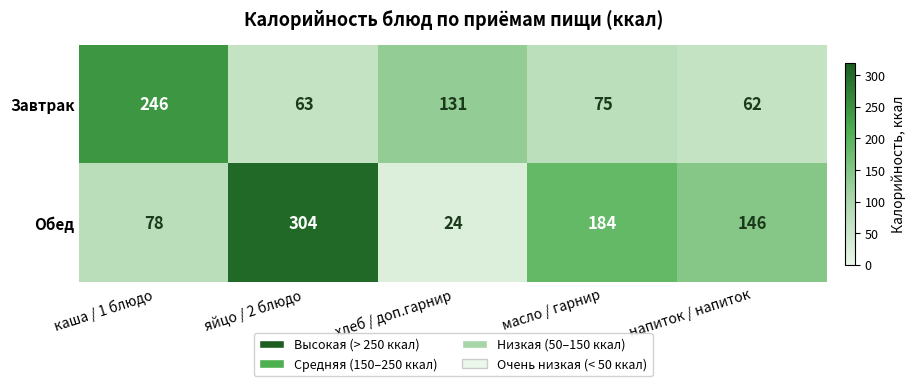

What is the lowest value of the Обед series?

24